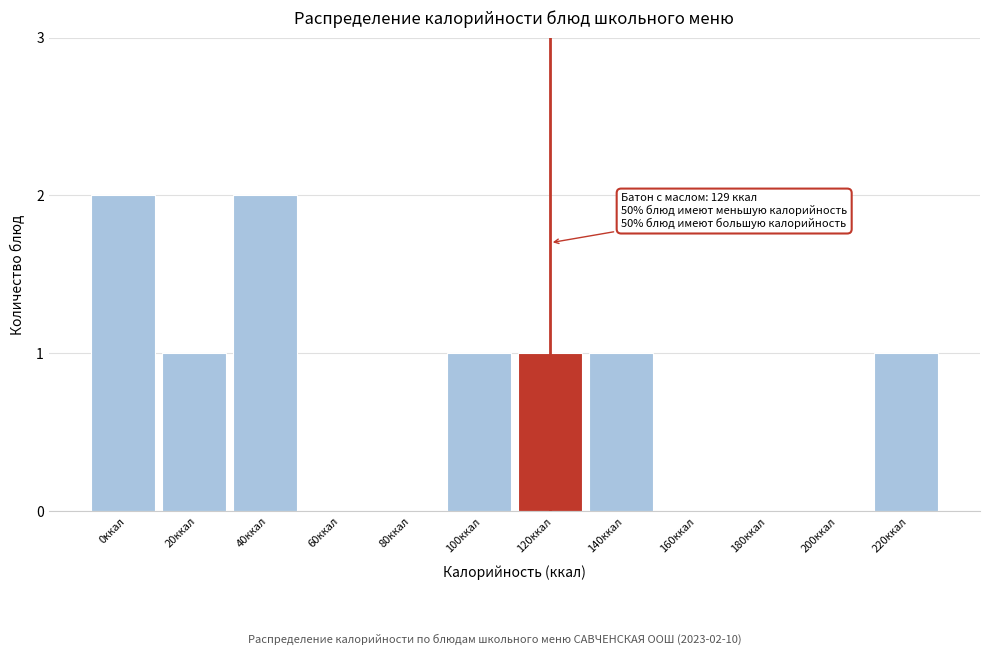

Reading left to right, extract all data points from this chart.

0ккал=2	20ккал=1	40ккал=2	60ккал=0	80ккал=0	100ккал=1	120ккал=1	140ккал=1	160ккал=0	180ккал=0	200ккал=0	220ккал=1